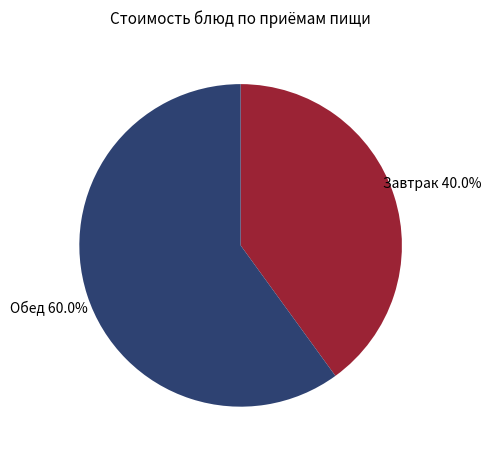

Between Завтрак and Обед, which is larger?

Обед